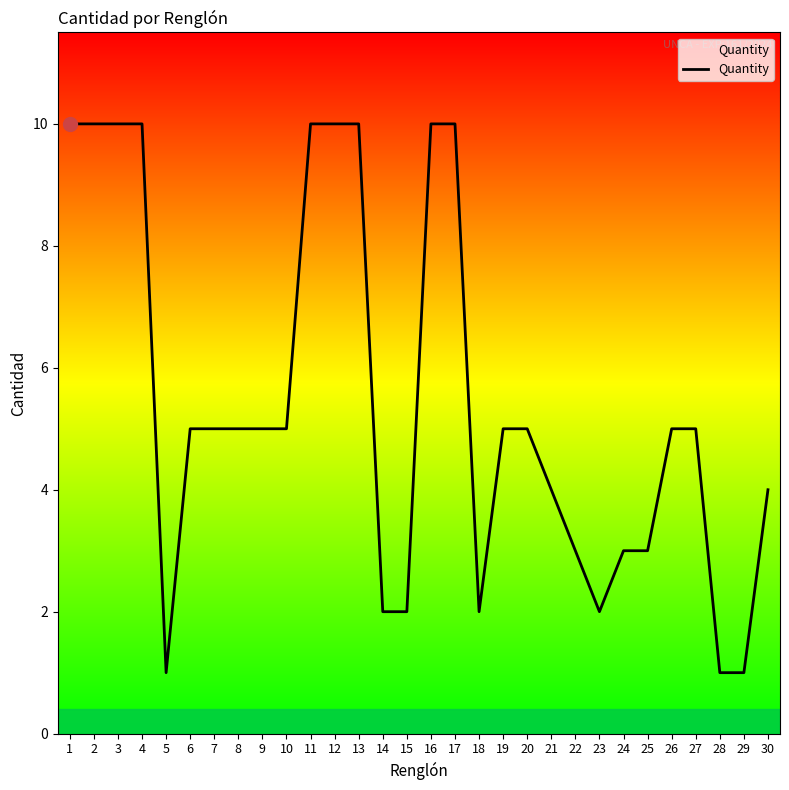

What is the ratio of the value at 17 to the value at 20?

2.0